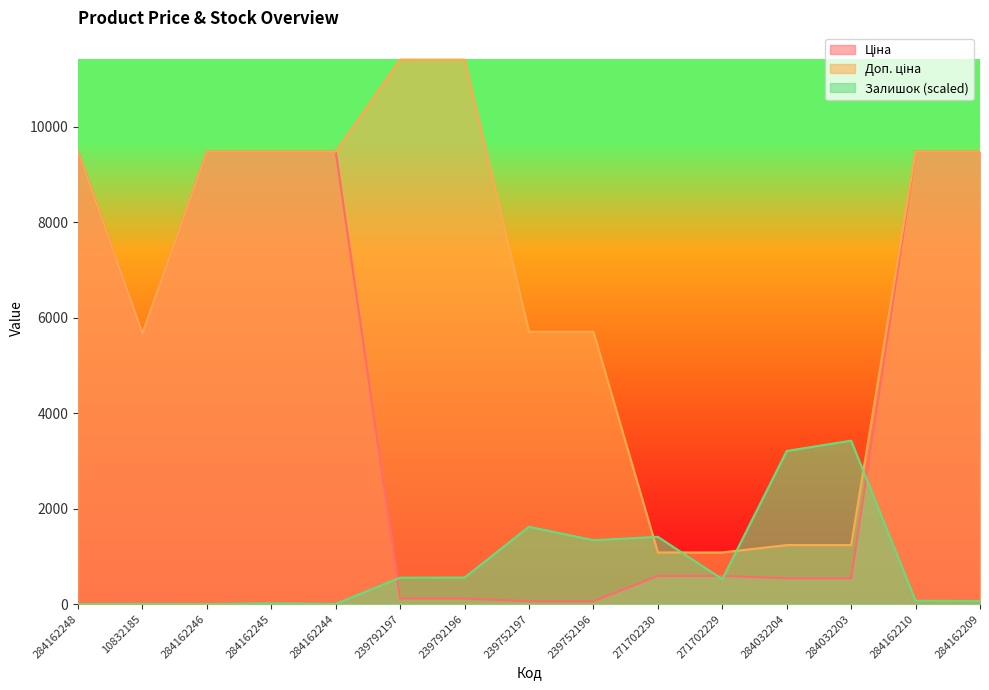

Reading right to left, list all the values displayed in this chart.

Ціна: 284162209=9480.1	284162210=9480.1	284032203=539.0	284032204=539.0	271702229=589.9	271702230=589.9	239752196=57.0	239752197=57.0	239792196=114.1	239792197=114.1	284162244=9480.1	284162245=9480.1	284162246=9480.1	10832185=5673.8	284162248=9480.1
Доп. ціна: 284162209=9480.1	284162210=9480.1	284032203=1235.4	284032204=1235.4	271702229=1081.7	271702230=1081.7	239752196=5705.0	239752197=5705.0	239792196=11410.0	239792197=11410.0	284162244=9480.1	284162245=9480.1	284162246=9480.1	10832185=5673.8	284162248=9480.1
Залишок: 284162209=63.2	284162210=69.0	284032203=3423.0	284032204=3208.3	271702229=521.3	271702230=1408.7	239752196=1337.8	239752197=1619.5	239792196=555.8	239792197=553.9	284162244=3.8	284162245=15.3	284162246=0.0	10832185=3.8	284162248=0.0